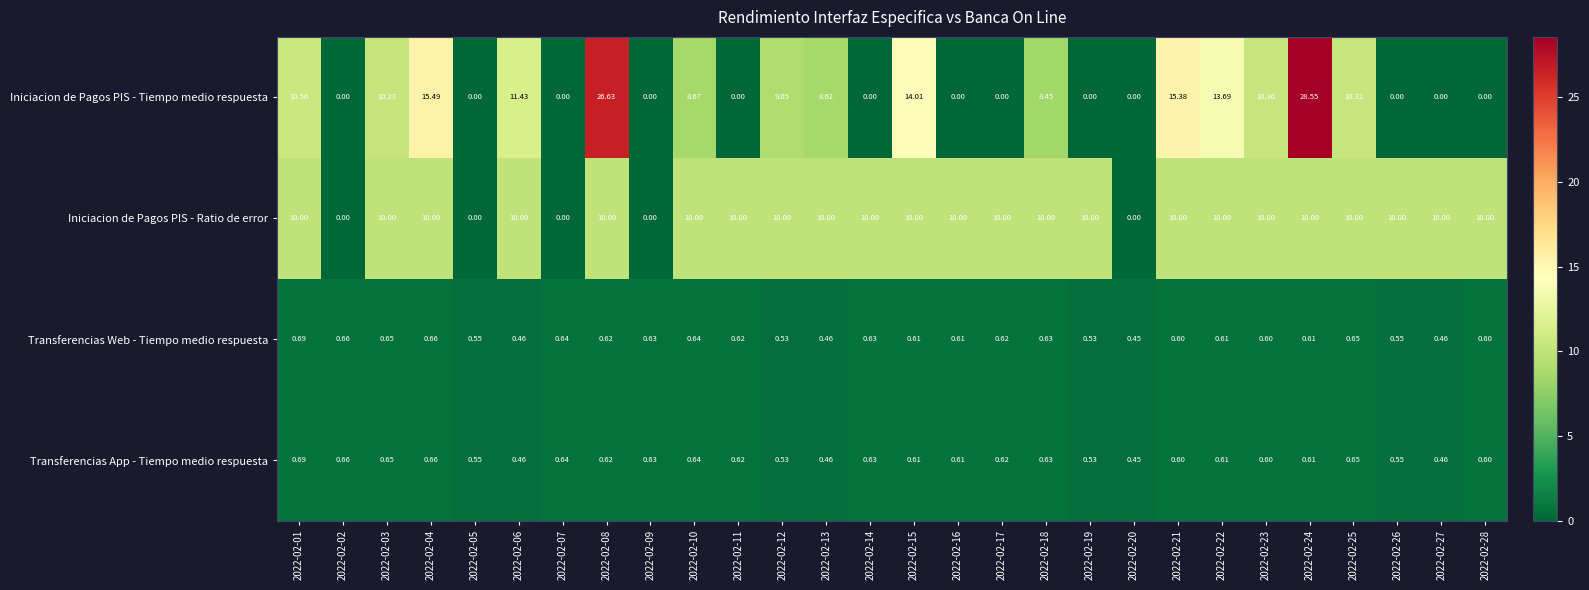

Which series has the widest spread of values?

Iniciacion de Pagos PIS - Tiempo medio respuesta